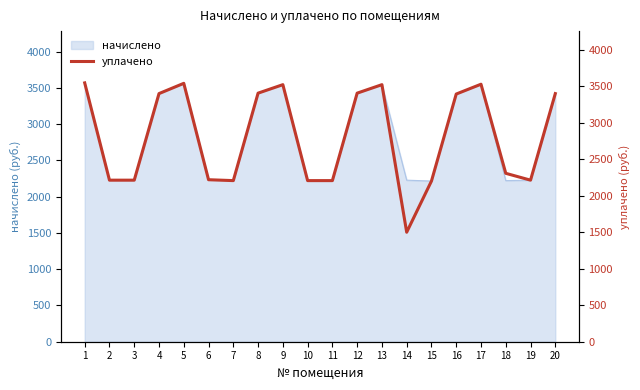

Where is the first local minimum?

7